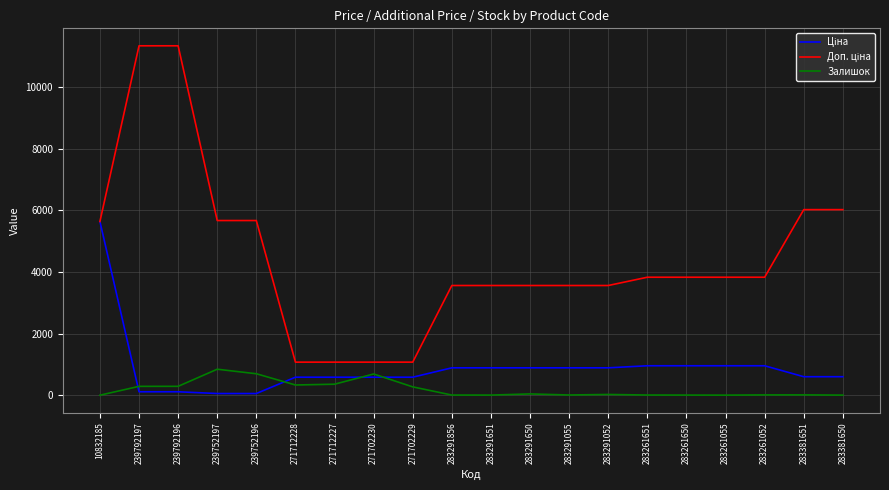

Count the number of categories in the chart.

20